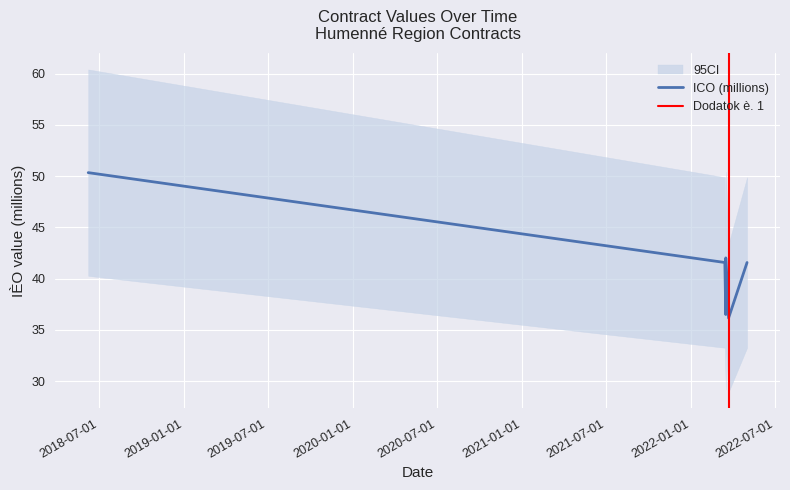

How many values exceed 41?

4